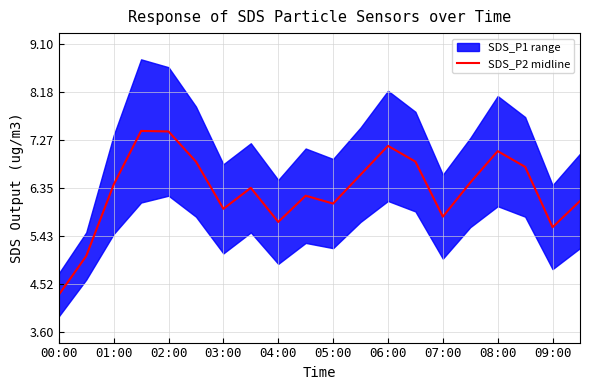

Count the number of categories in the chart.

20